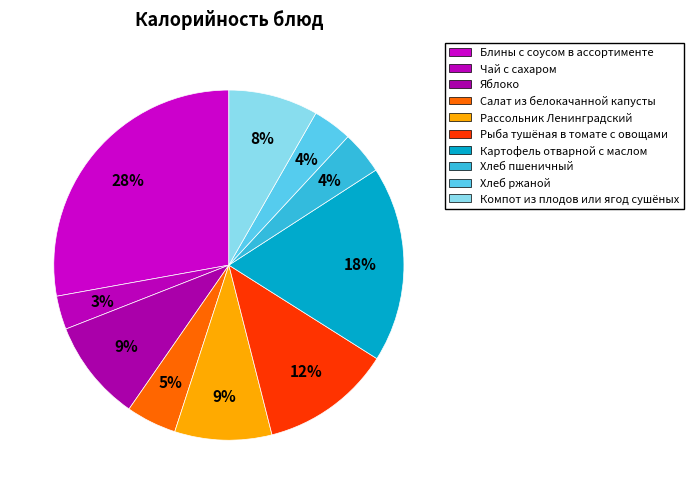

Between Хлеб пшеничный and Чай с сахаром, which is larger?

Хлеб пшеничный